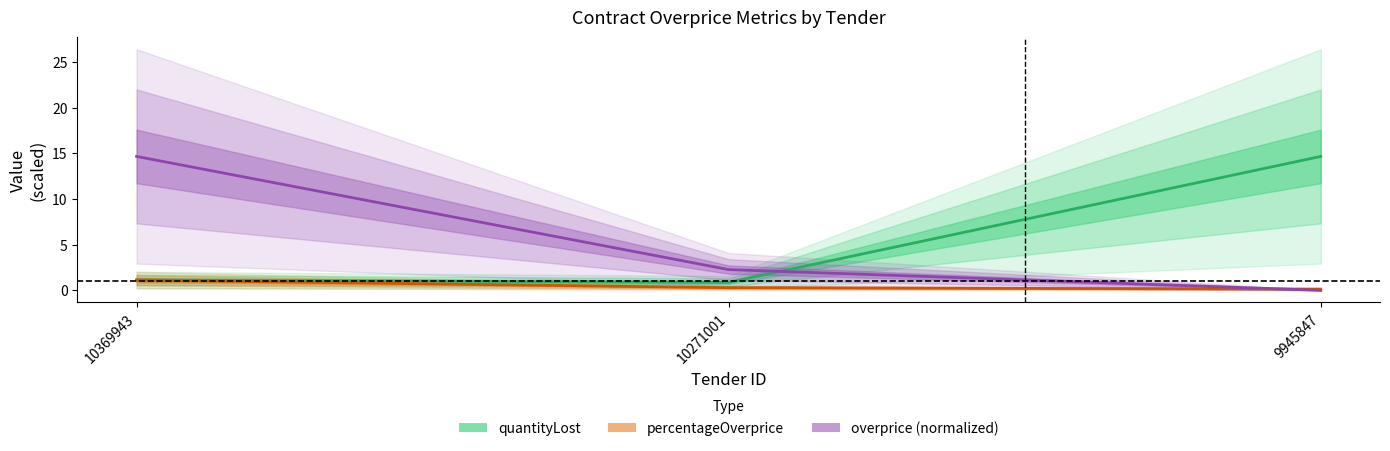

Is it true that quantityLost equals 0.4 at 10271001?

False